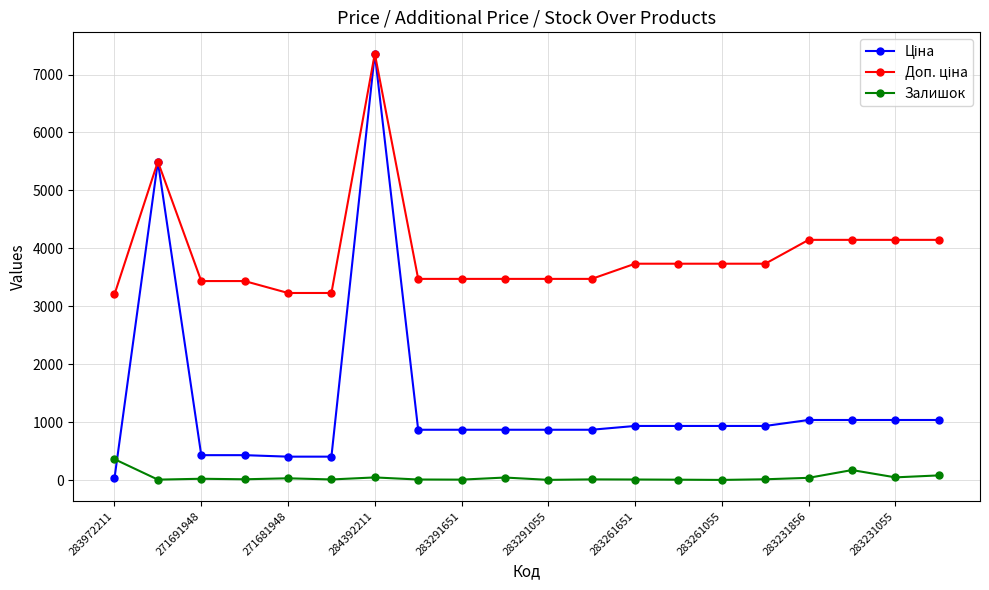

Reading left to right, list all the values displayed in this chart.

Ціна: 32.0	5497.3	429.3	429.3	403.6	403.6	7360.2	868.0	868.0	868.0	868.0	868.0	933.5	933.5	933.5	933.5	1036.5	1036.5	1036.5	1036.5
Доп. ціна: 3205.0	5497.3	3434.6	3434.6	3228.8	3228.8	7360.2	3472.1	3472.1	3472.1	3472.1	3472.1	3734.2	3734.2	3734.2	3734.2	4145.9	4145.9	4145.9	4145.9
Залишок: 360.0	7.0	22.0	13.0	30.0	10.0	45.0	9.0	7.0	43.0	3.0	11.0	9.0	6.0	2.0	13.0	38.0	172.0	46.0	80.0